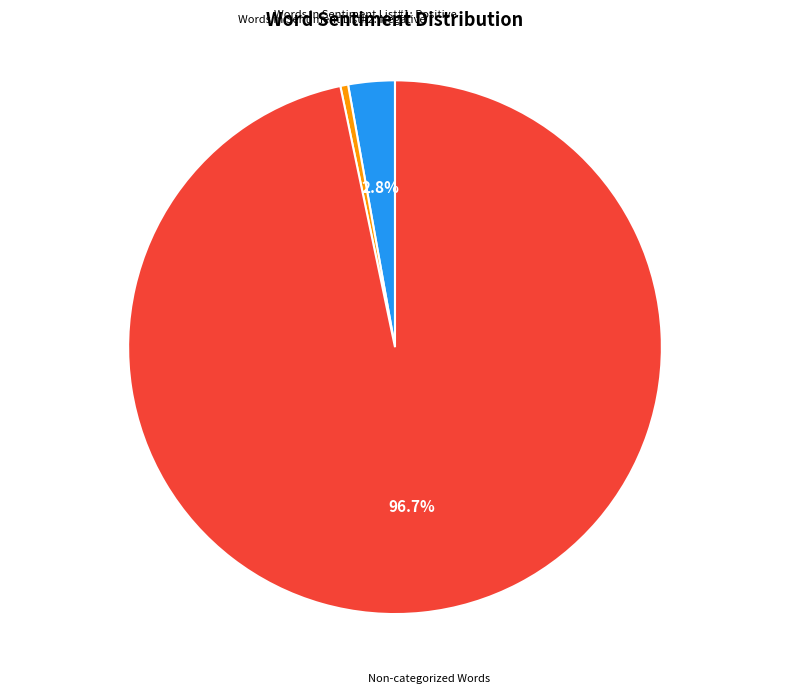

Does any single category account for the majority?

Yes